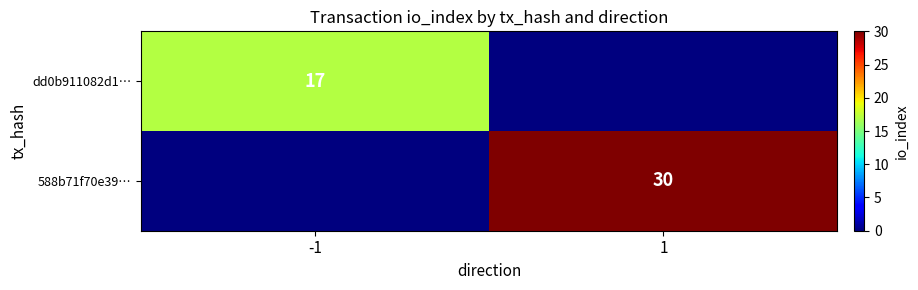

Is it true that 588b71f70e39… equals 30 at 1?

True